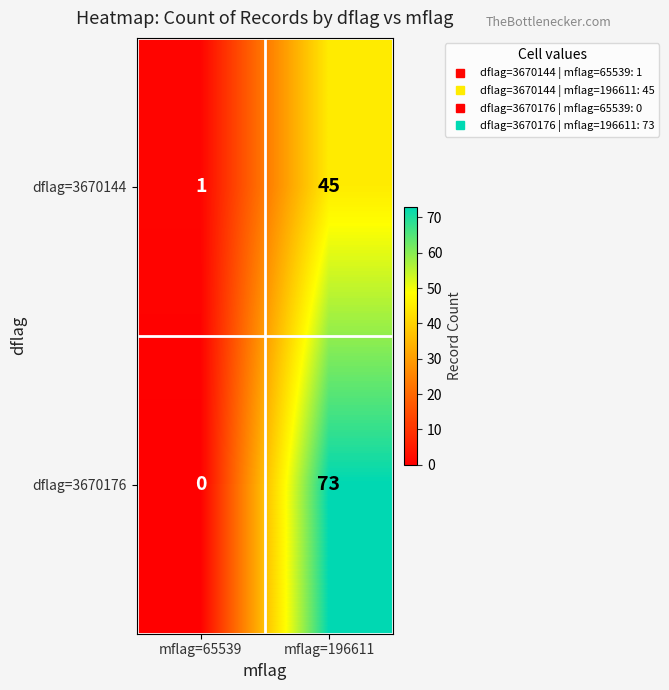

Which series has the largest total across all categories?

dflag=3670176